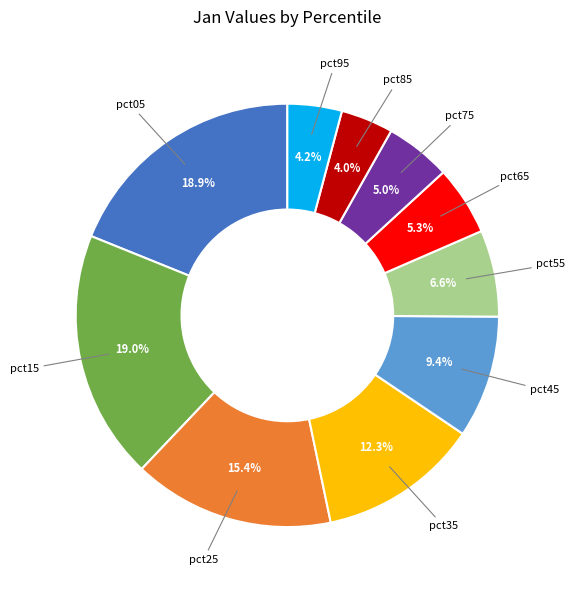

Is pct45 the majority of the pie?

No